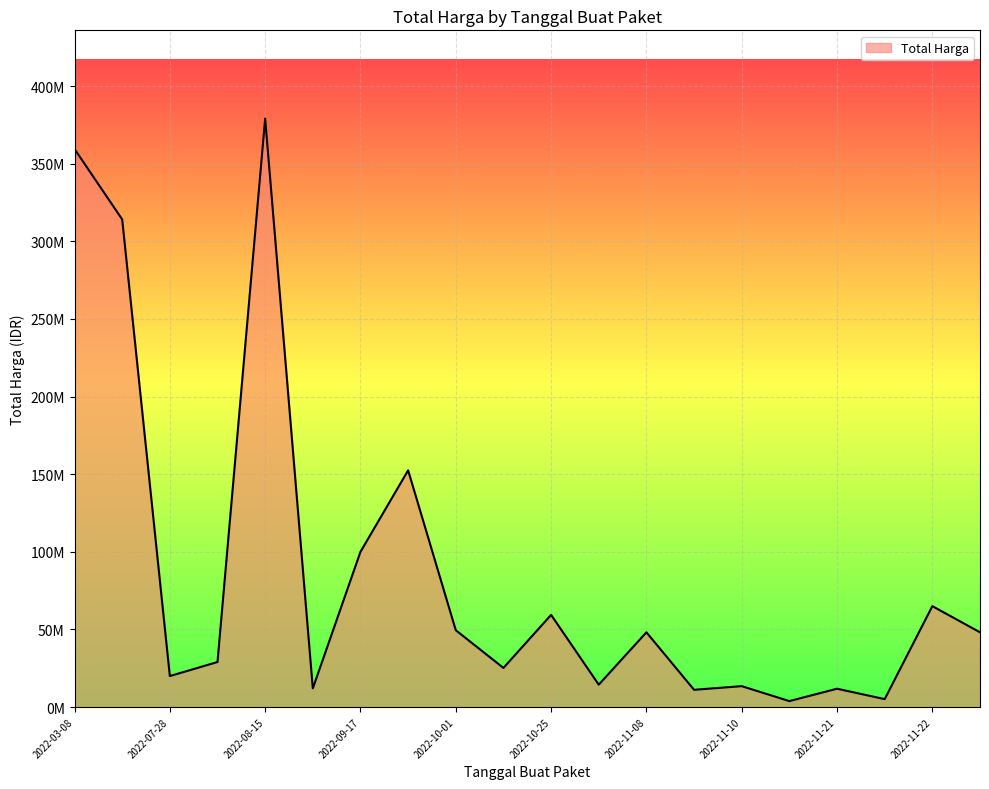

Does the chart display data point markers on the line(s)?

No